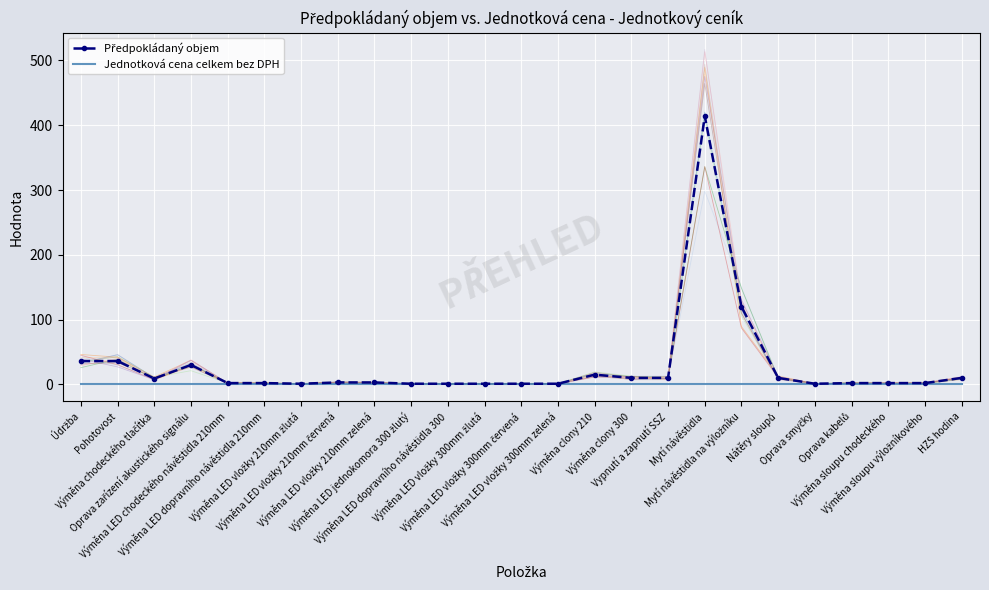

Is the value of Předpokládaný objem at Výměna LED vložky 300mm zelená greater than the value of Jednotková cena celkem bez DPH at Výměna LED vložky 210mm zelená?

Yes